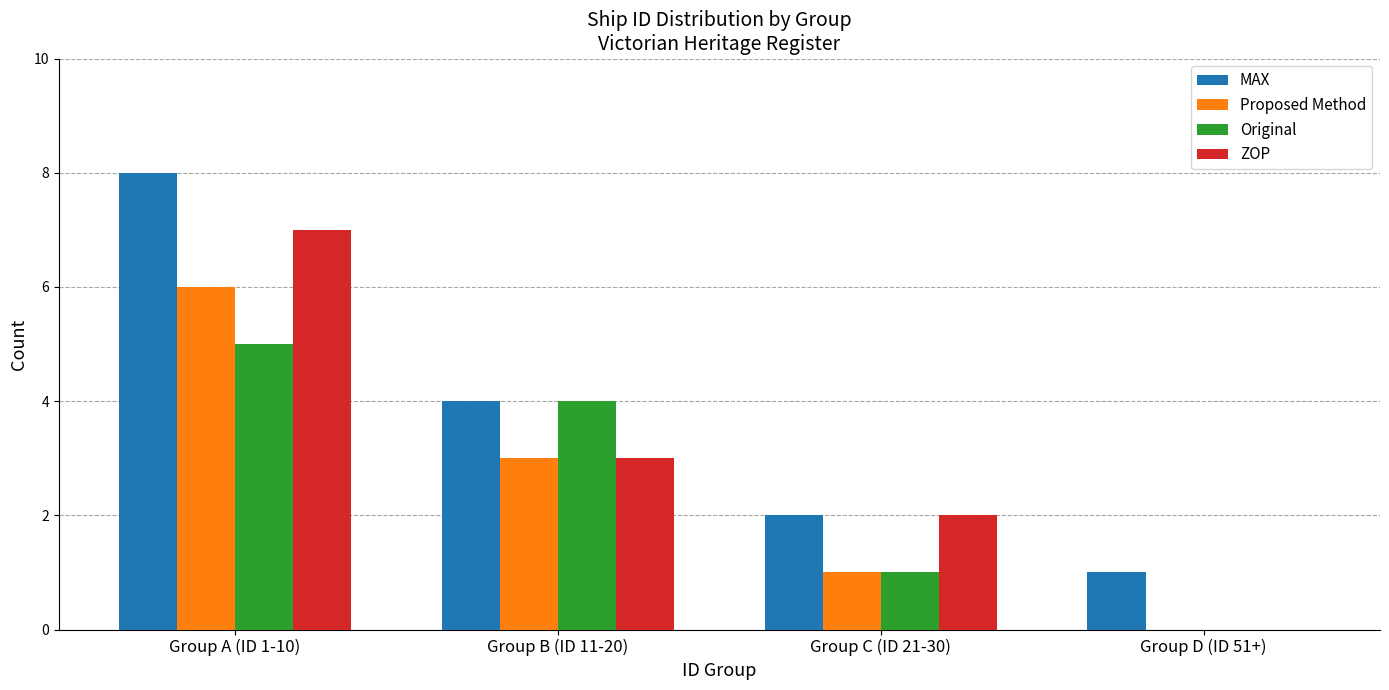

True or false: ZOP has a value of 2 at Group C (ID 21-30).

True